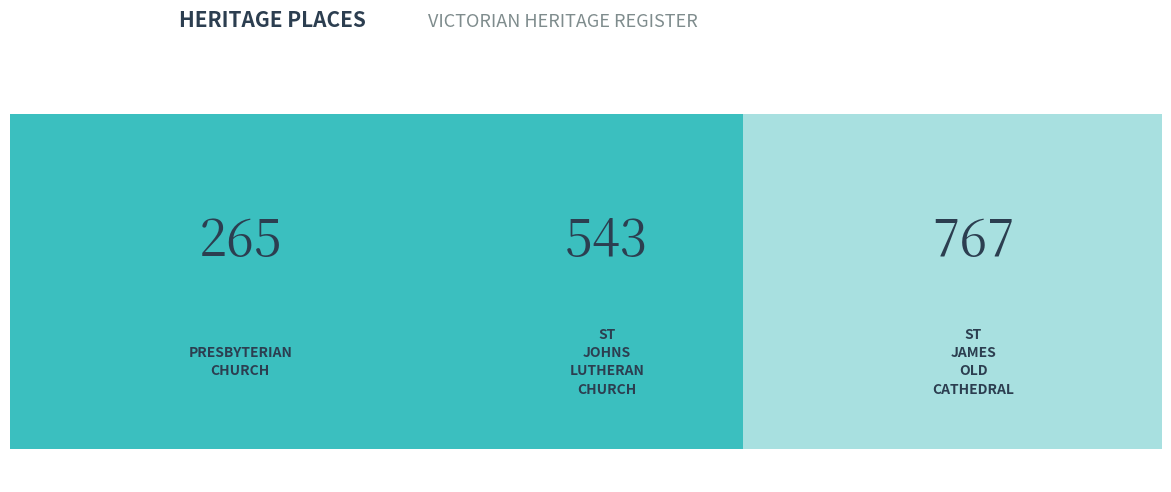

Reading right to left, extract all data points from this chart.

ST JAMES OLD CATHEDRAL=767	ST JOHNS LUTHERAN CHURCH=543	PRESBYTERIAN CHURCH=265